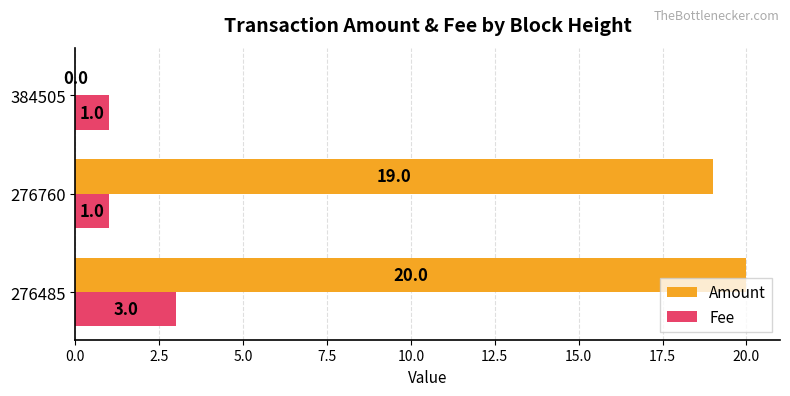

What value does the Fee series have at 276485?

3